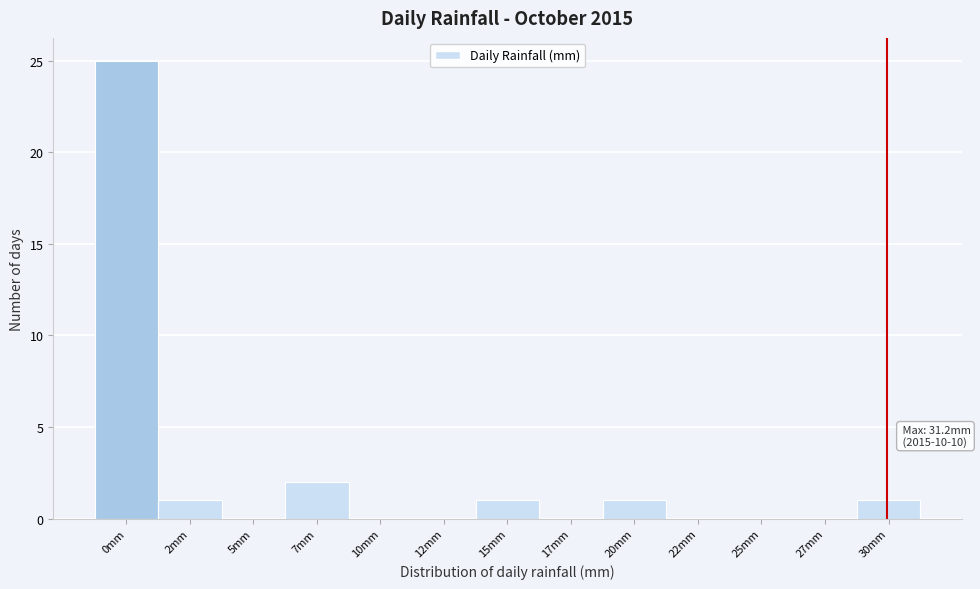

Reading right to left, what are all the values shown in this chart?

30mm=1	27mm=0	25mm=0	22mm=0	20mm=1	17mm=0	15mm=1	12mm=0	10mm=0	7mm=2	5mm=0	2mm=1	0mm=25